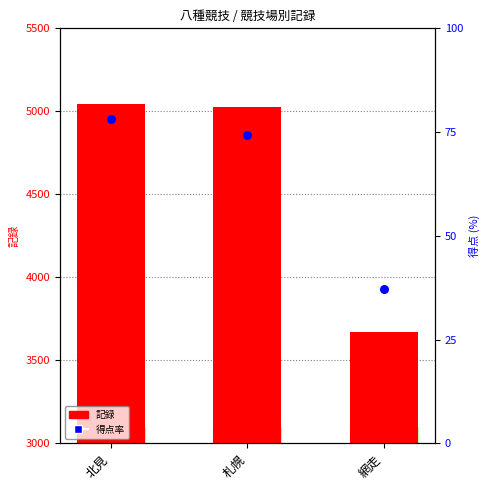

What are all the series names shown in the legend?

記録, 得点率